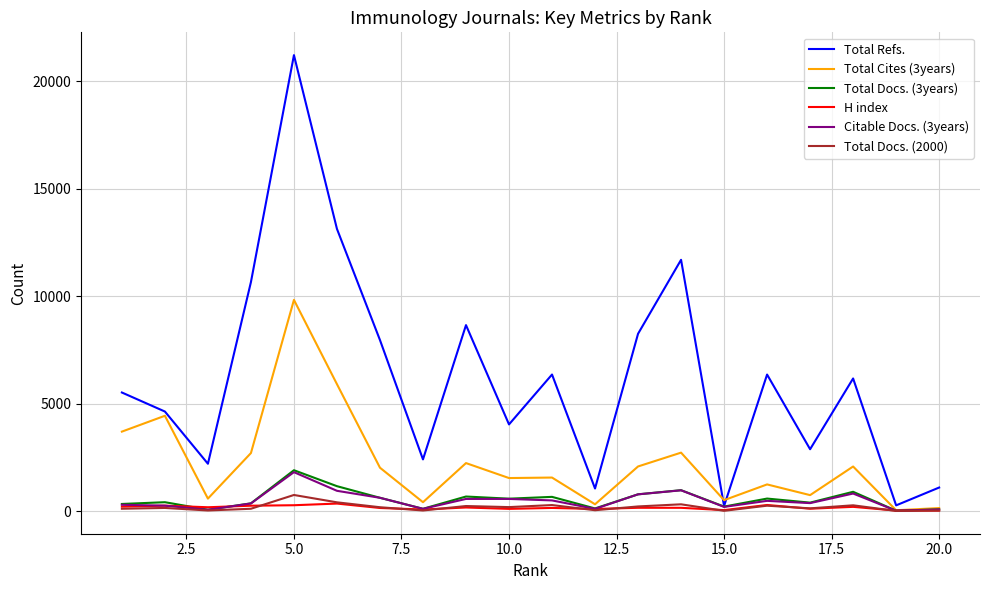

What is the maximum value for Total Refs.?

21207